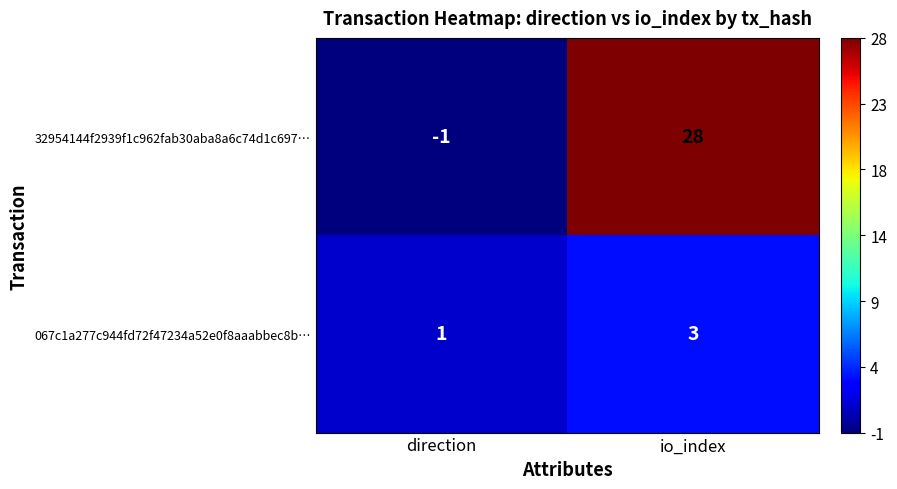

Which series changed the most between direction and io_index?

32954144f2939f1c962fab30aba8a6c74d1c697…